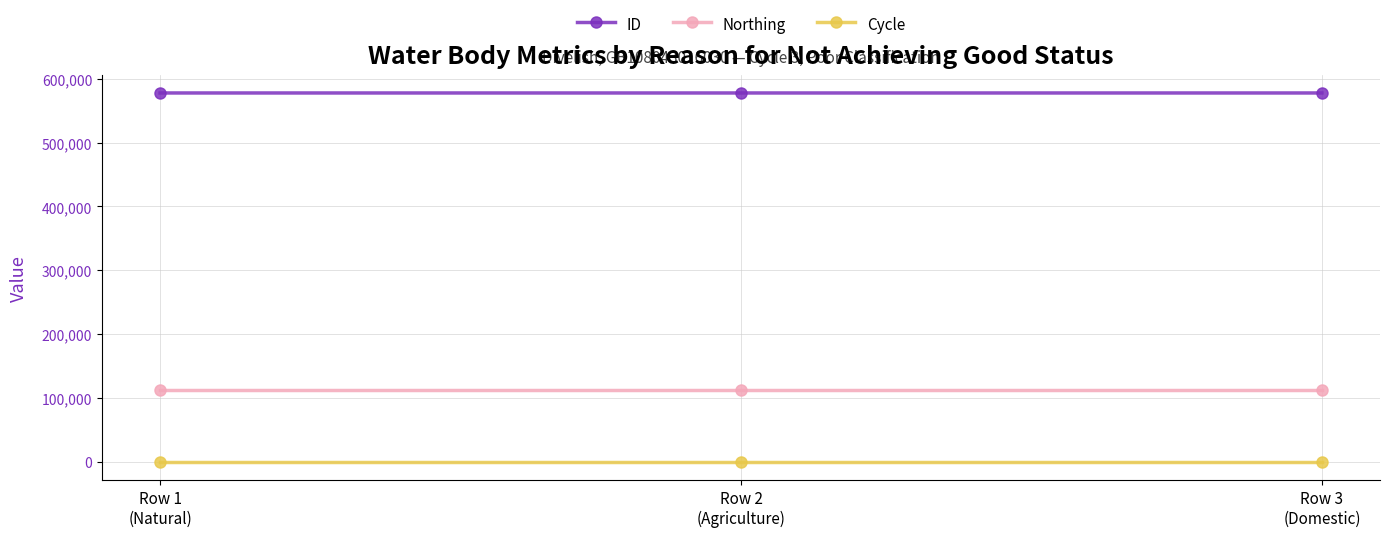

Which series has the largest total across all categories?

ID